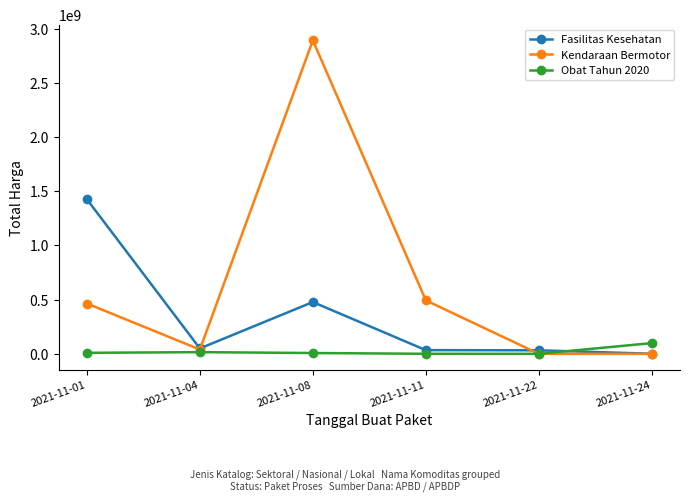

Where is Fasilitas Kesehatan nearest to the value 713222887?

2021-11-08